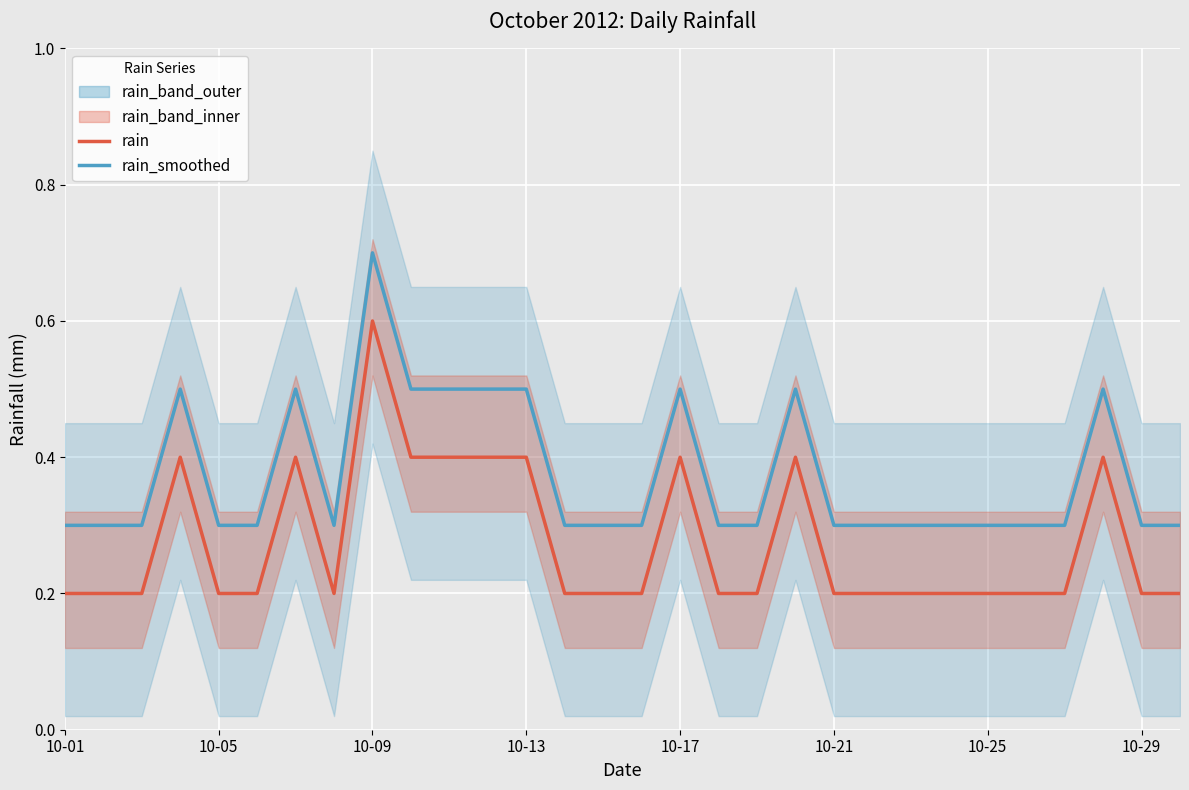

What is the sum of all rain_smoothed values?

11.2